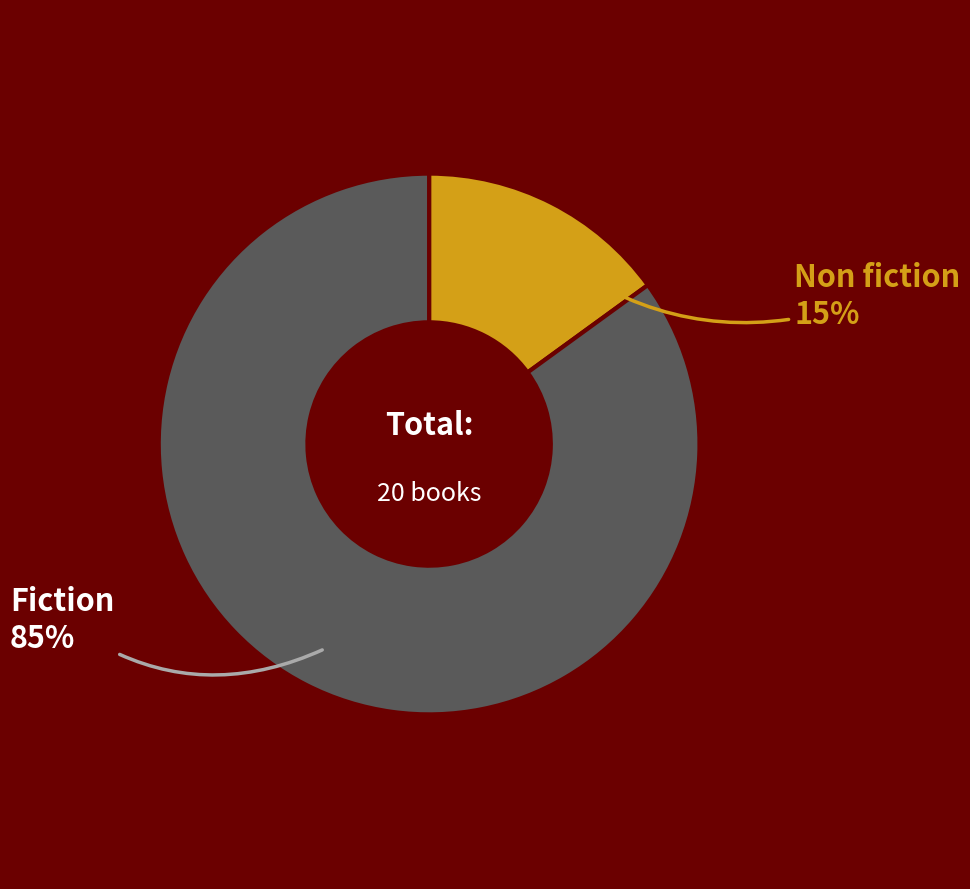

To the nearest percent, what is the average slice percentage?

50%